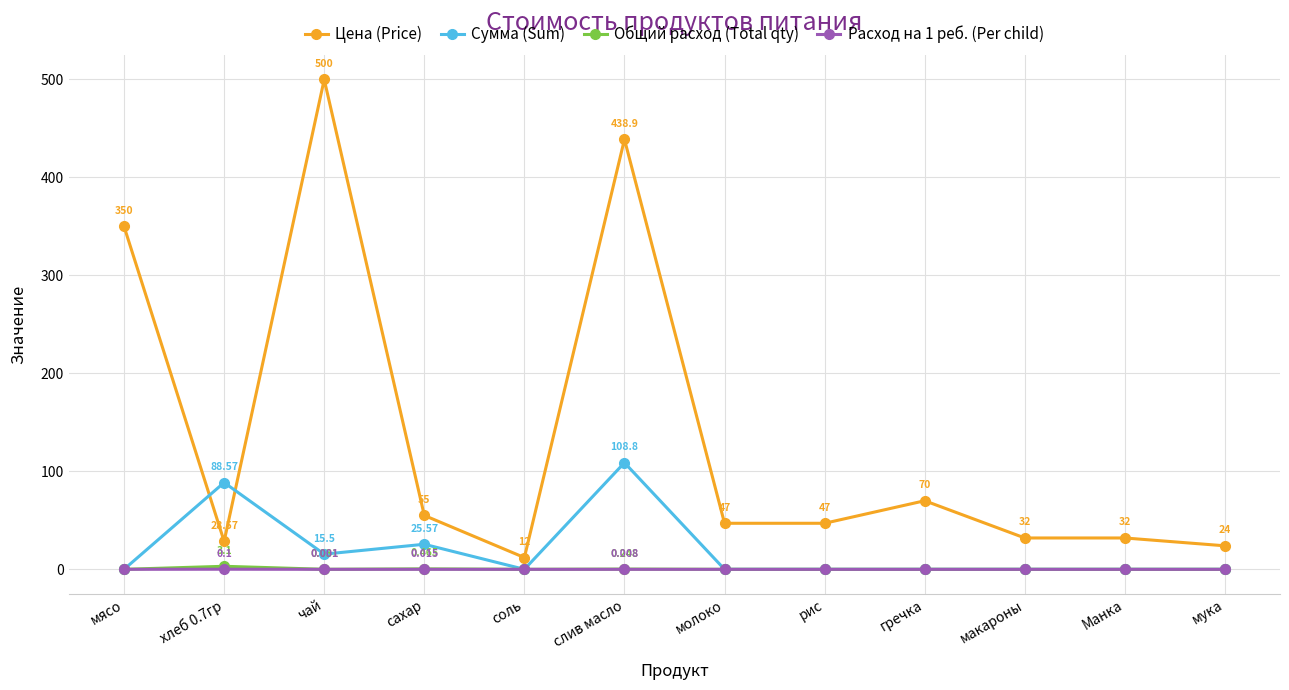

How many distinct data groups are displayed?

4